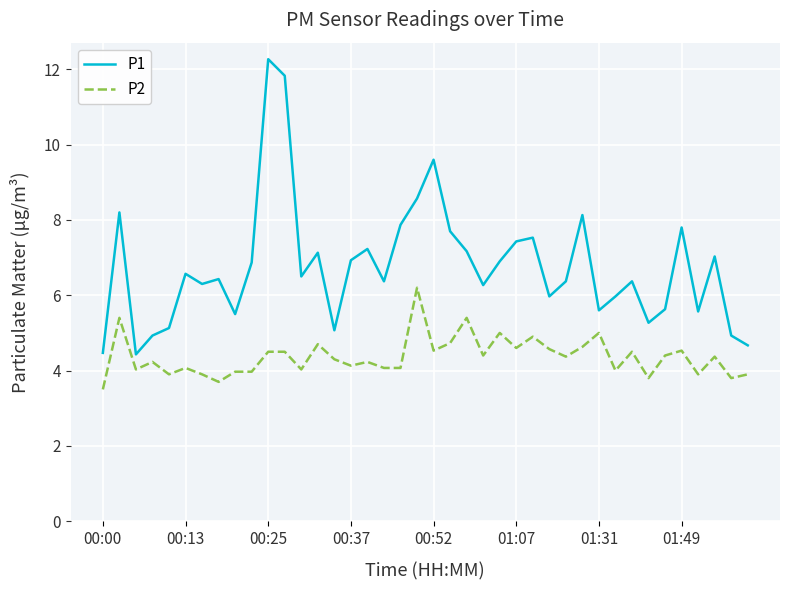

What is the minimum value shown in the chart?

3.5